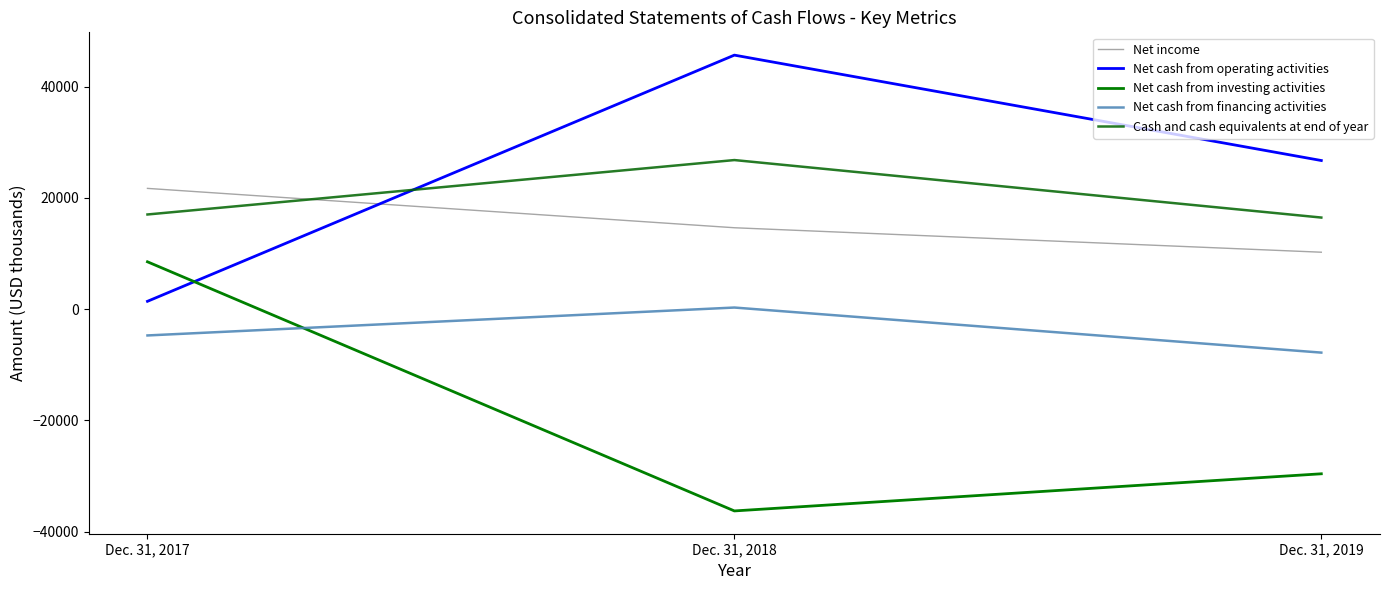

Which series has the widest spread of values?

Net cash from investing activities